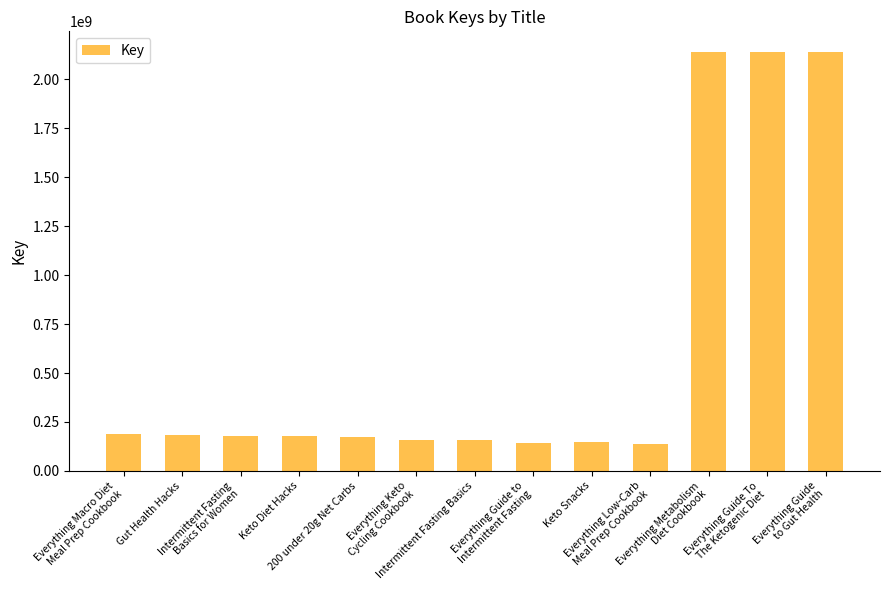

Are the bars horizontal?

No